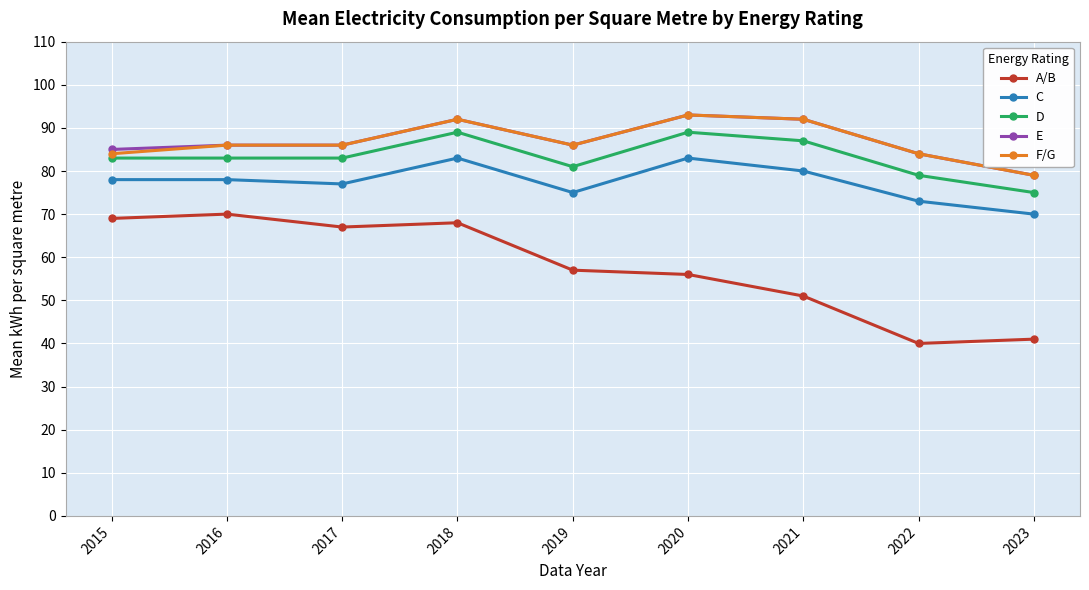

Read the E value at 2019, to the nearest 10.

90